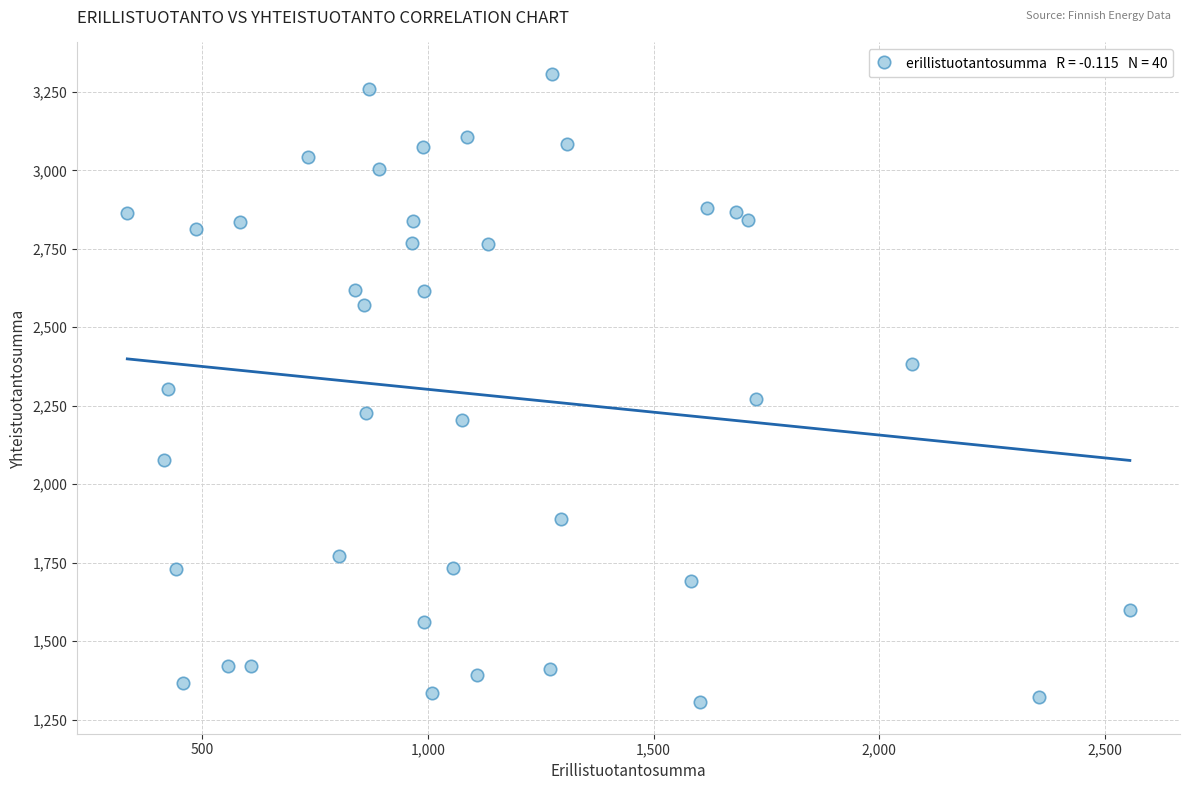

What is the range of X values (max minus min)?

2221.3